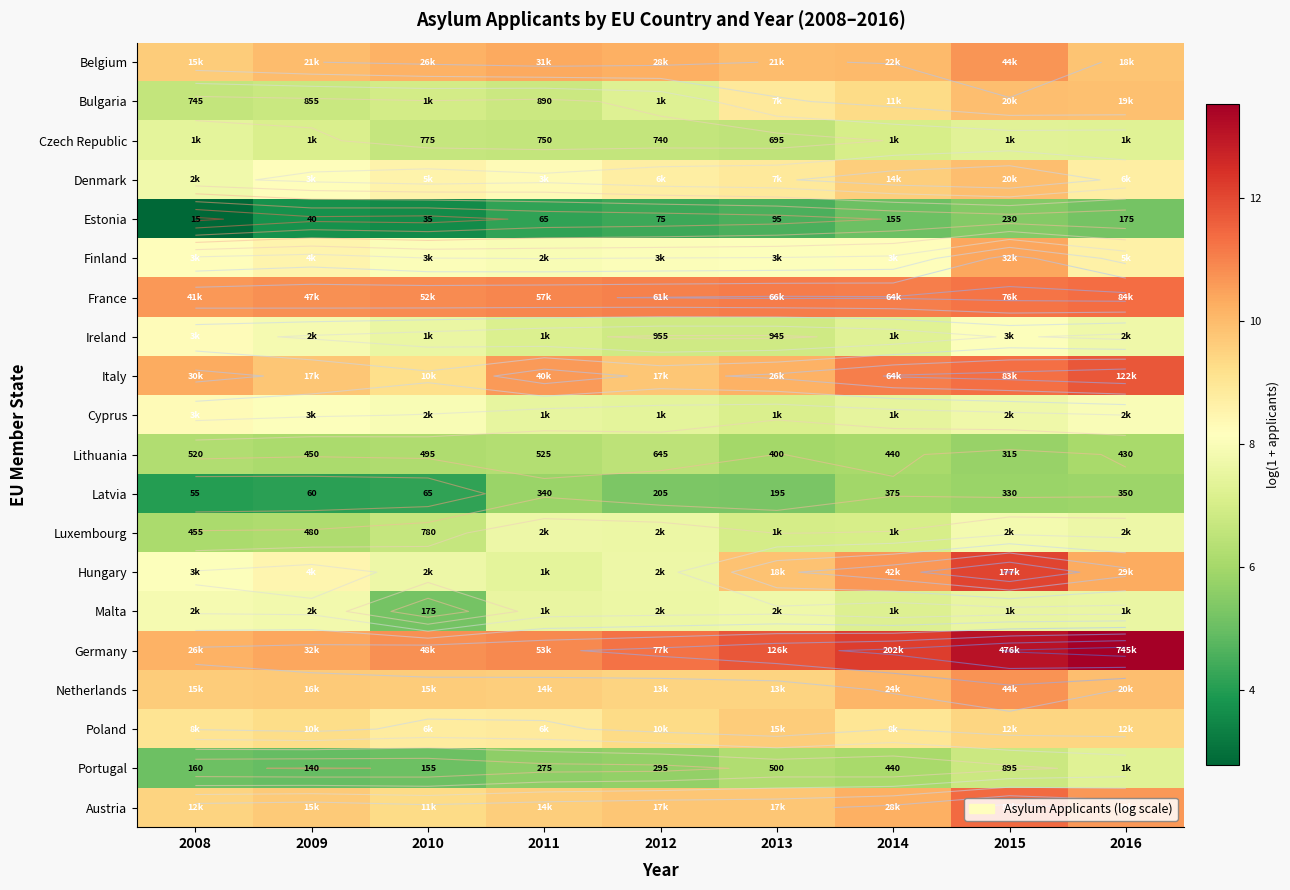

List the labels in order of Finland value, smallest first.

2011, 2010, 2012, 2013, 2014, 2008, 2009, 2016, 2015